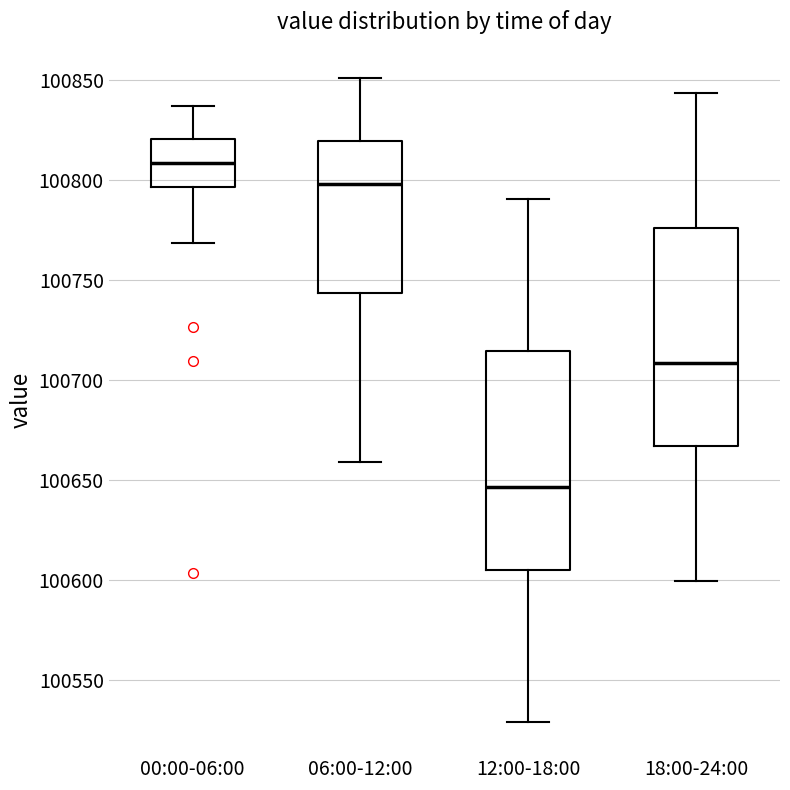

Which box's median line is the lowest?

12:00-18:00